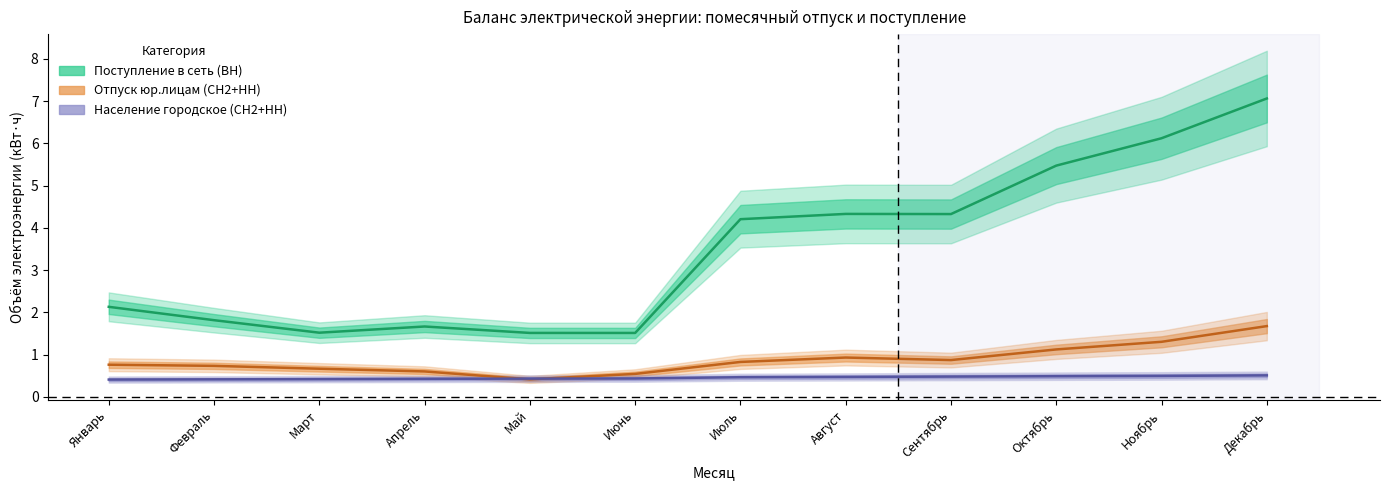

What is the value of the Отпуск юр.лицам (СН2+НН) point at the 3rd from the left?

0.7